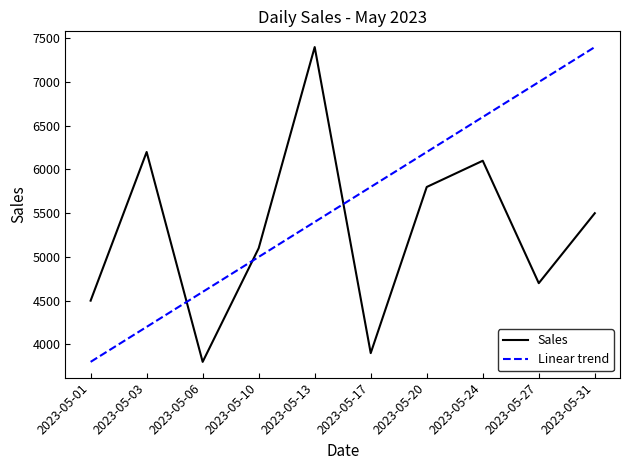

At which label is the value closest to 5600?

2023-05-31